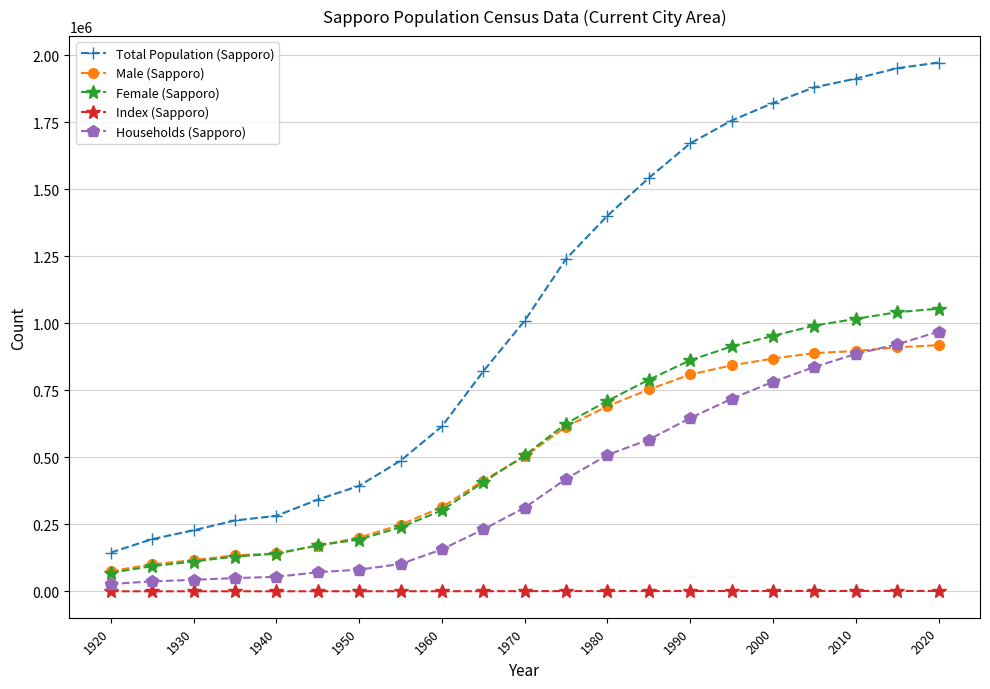

What is the difference between the maximum and minimum values in the Male (Sapporo) series?

843105.0